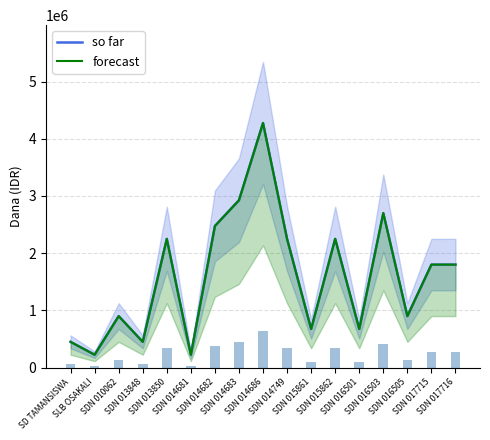

What is the sum of the so far values at SDN 014749 and SDN 010062?

3150000